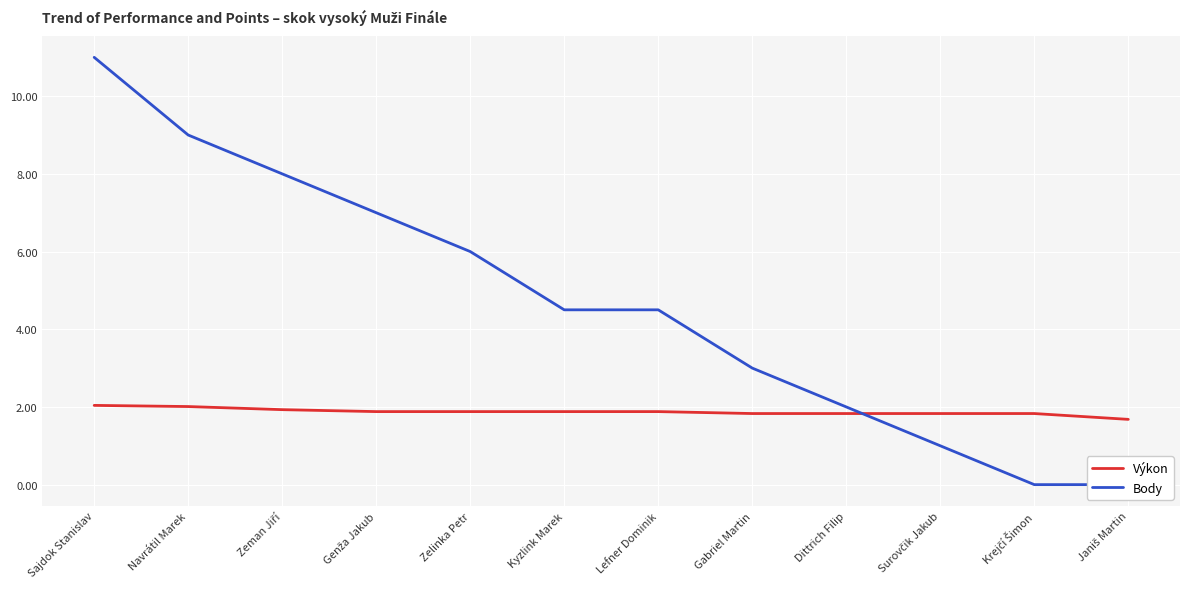

What is the spread (max minus min) of values at Gabriel Martin?

1.2